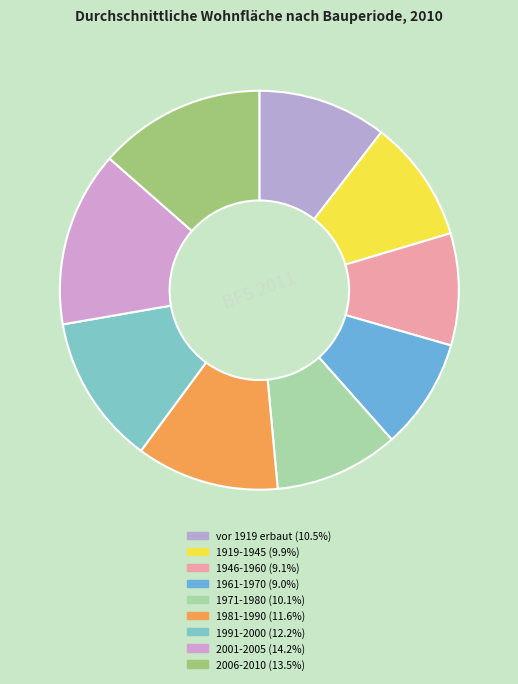

Is it true that 1981-1990 is 12% of the pie?

True